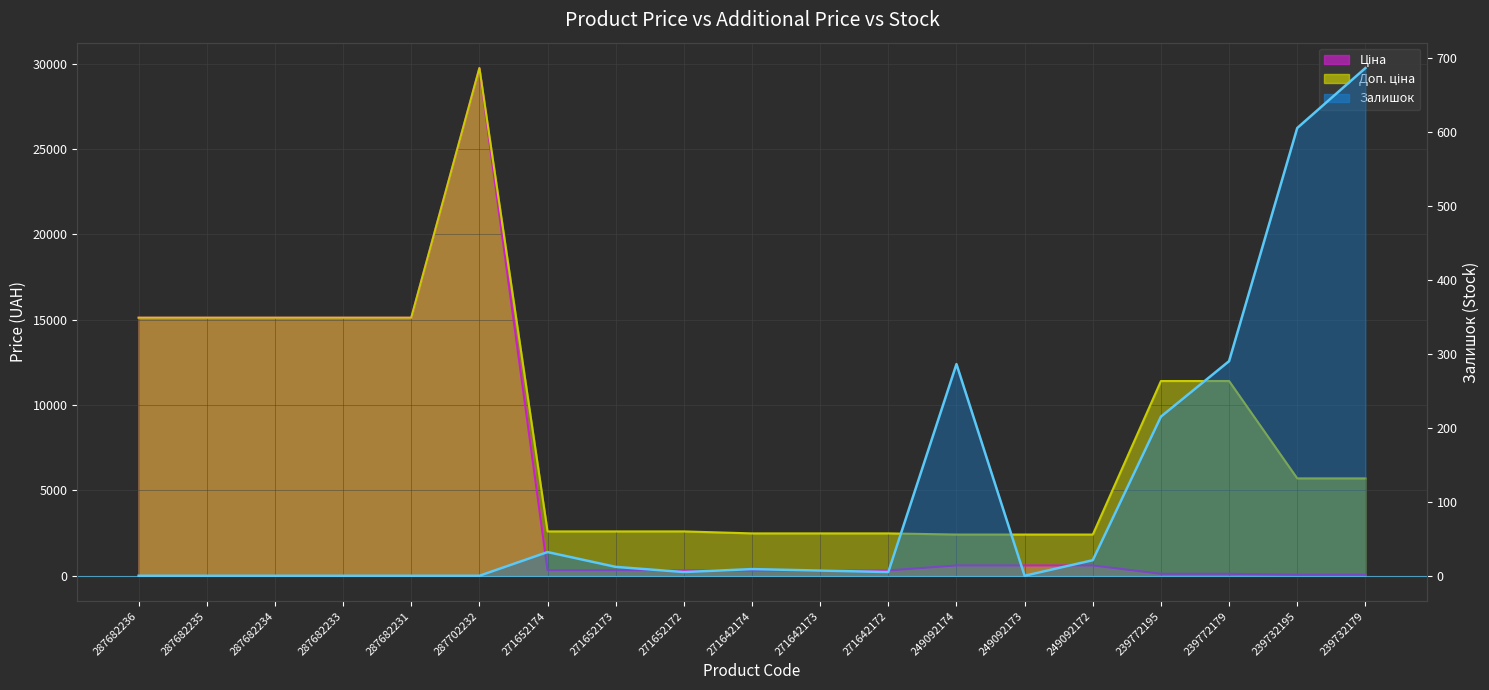

After their last crossing, which series has the higher values: Залишок or Ціна?

Залишок